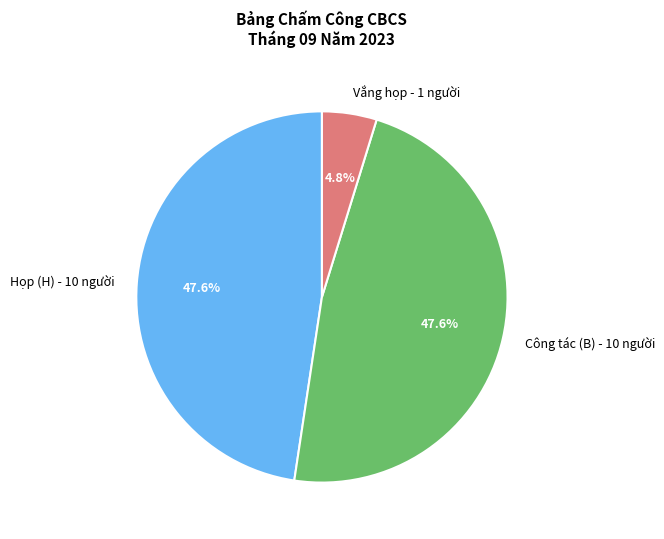

Does Vắng họp - 1 người account for over 50% of the chart?

No